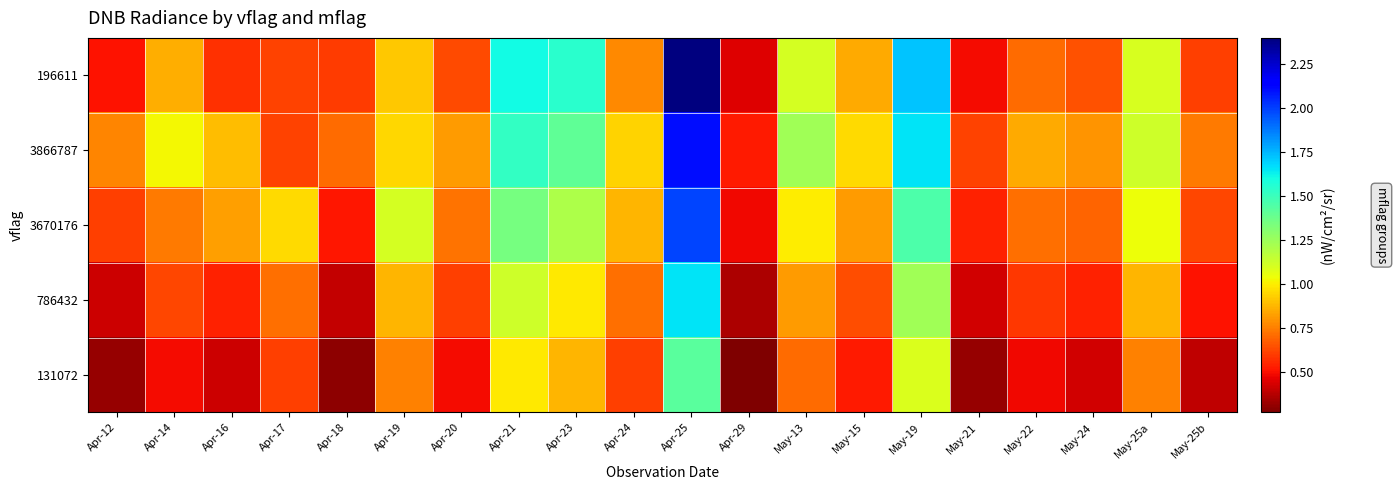

What is the spread (max minus min) of values at May-24?

0.4